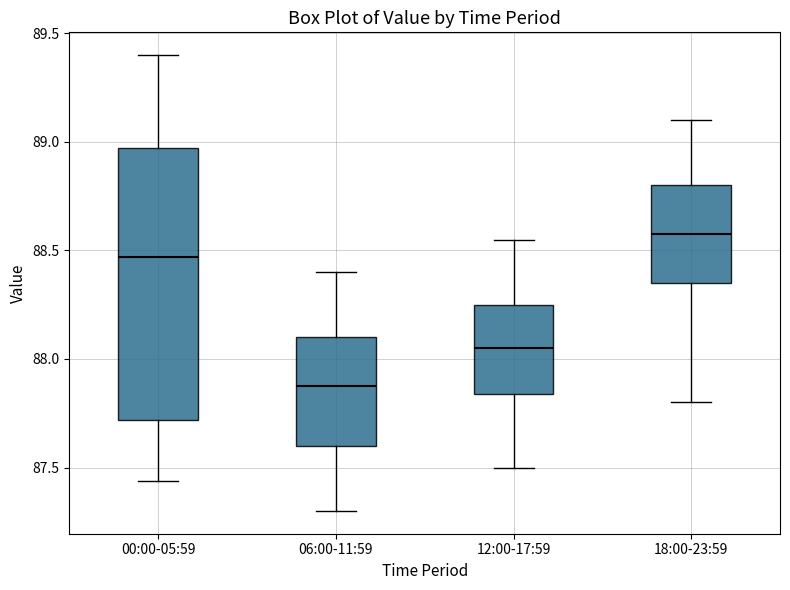

Reading left to right, read every box against the y-axis: the position of its median line, the range the box covers, and the ends of its whiskers. The values are not printed on the chart, so give them approximately, as read against the axis.

00:00-05:59: median 88.45, box 87.70 to 88.95, whiskers 87.45 to 89.40
06:00-11:59: median 87.90, box 87.60 to 88.10, whiskers 87.30 to 88.40
12:00-17:59: median 88.05, box 87.85 to 88.25, whiskers 87.50 to 88.55
18:00-23:59: median 88.60, box 88.35 to 88.80, whiskers 87.80 to 89.10